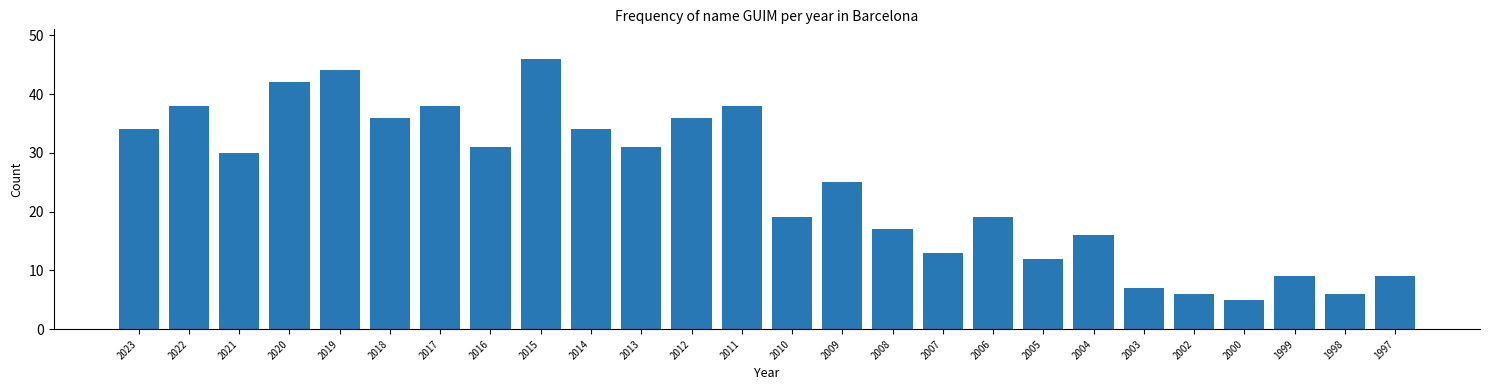

Reading right to left, transcribe all the data shown in this chart.

9	6	9	5	6	7	16	12	19	13	17	25	19	38	36	31	34	46	31	38	36	44	42	30	38	34